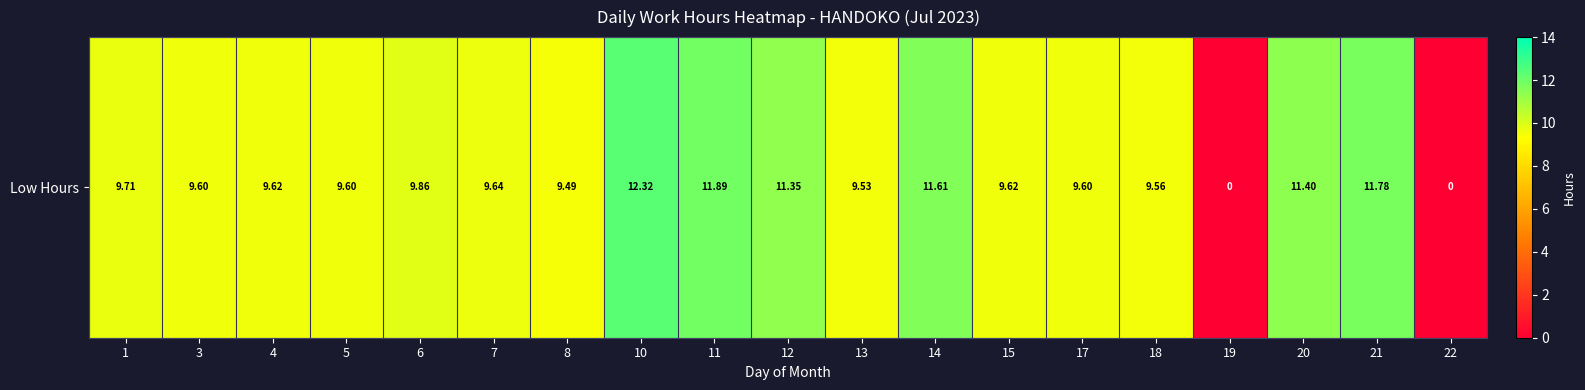

Which label corresponds to the smallest value in the chart?

19